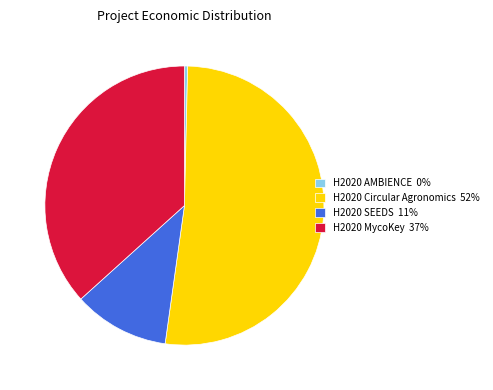

How many segments does this pie chart have?

4